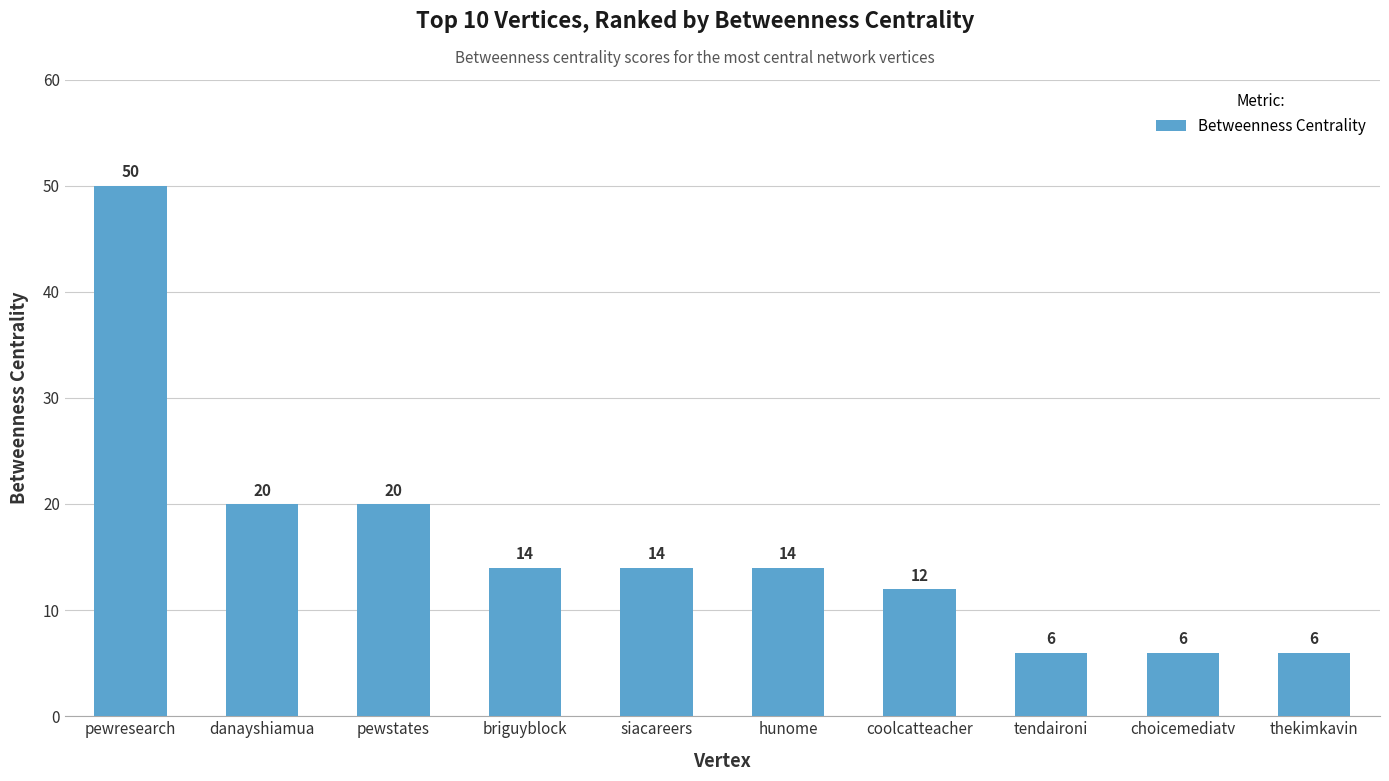

What is the average value?

16